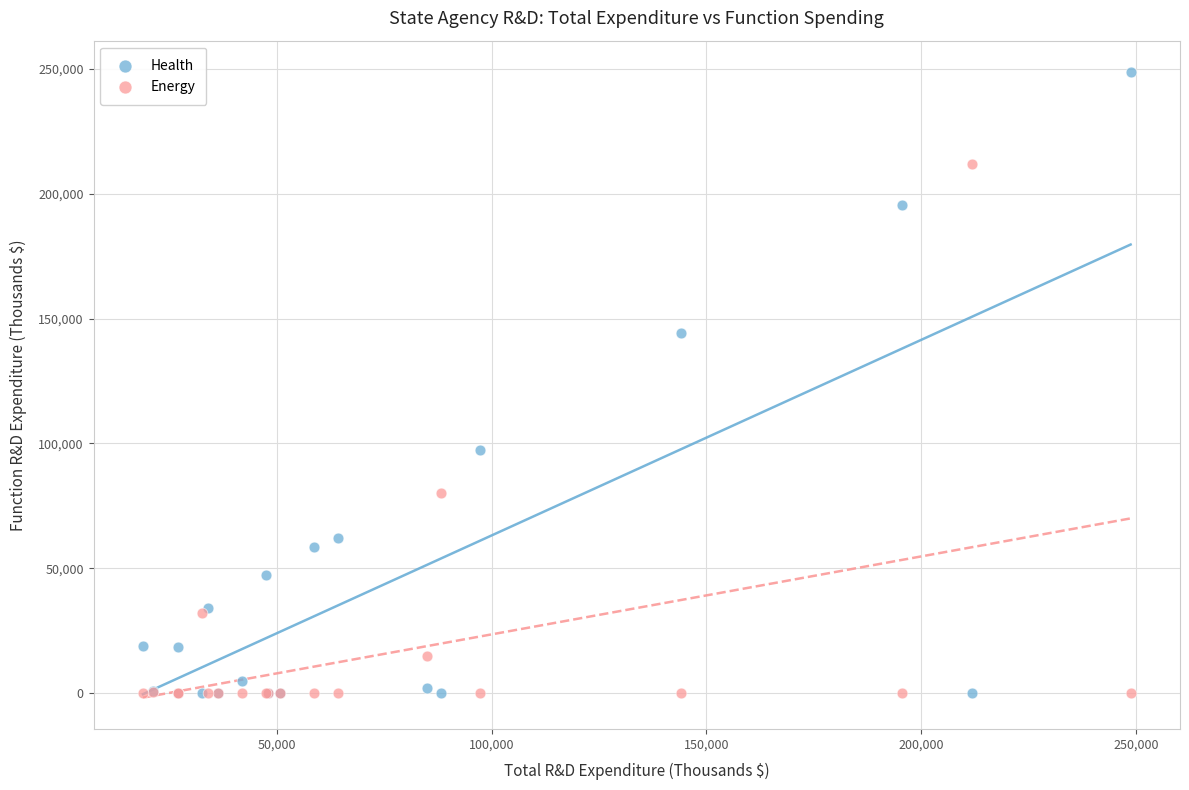

Which series has the largest Y range (max minus min)?

Health